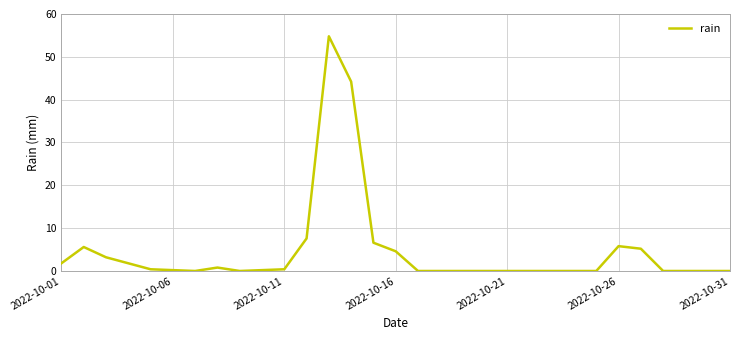

What is the difference between the maximum and minimum values?

54.8